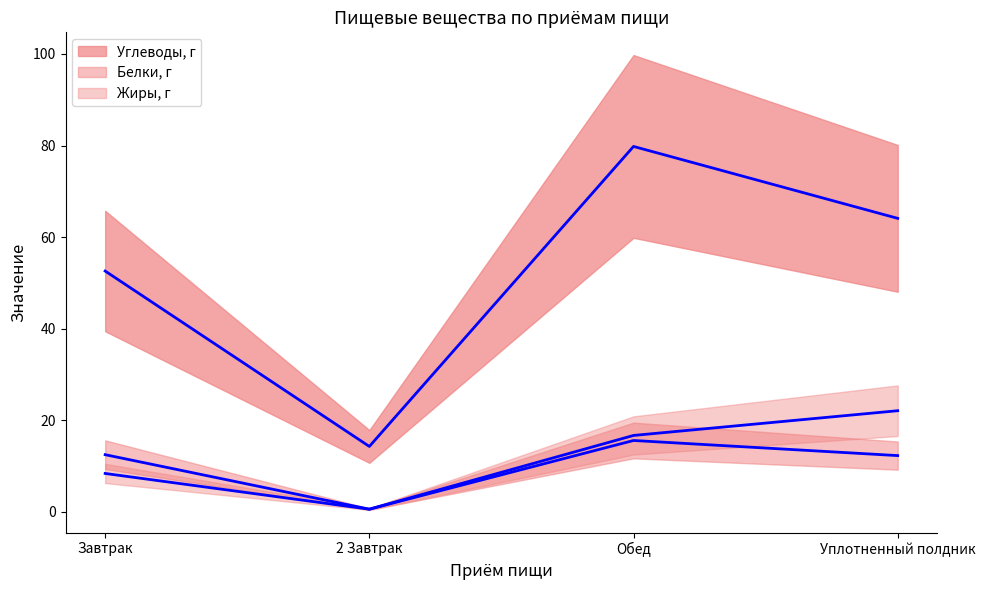

At Обед, list the series in order from smallest to largest.

Белки, г, Жиры, г, Углеводы, г